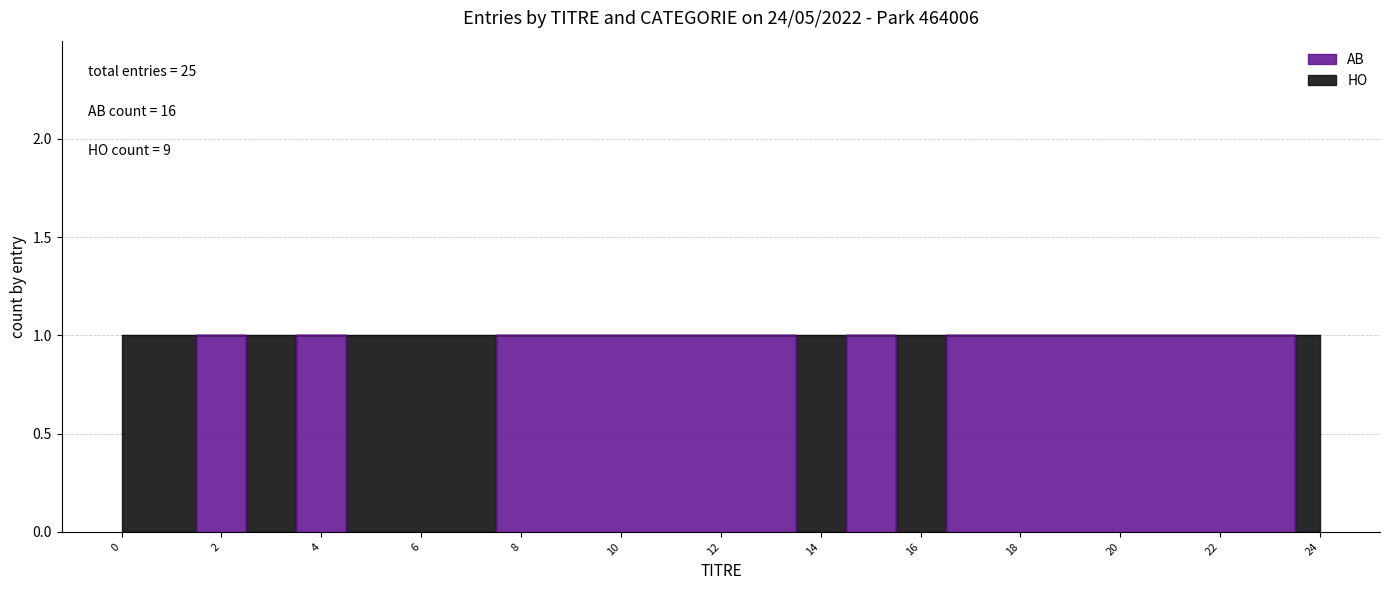

What is the sum of the values at 12 and 0?

1